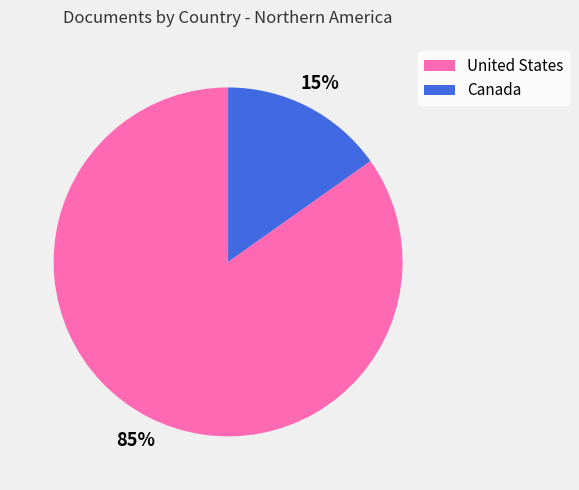

Which slice is the smallest?

Canada